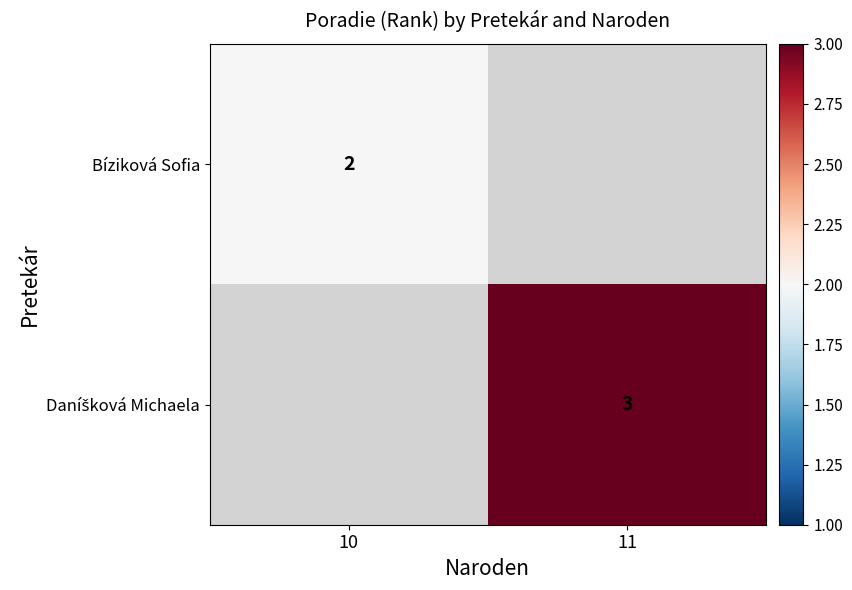

Is it true that Bíziková Sofia equals 1 at 10?

False